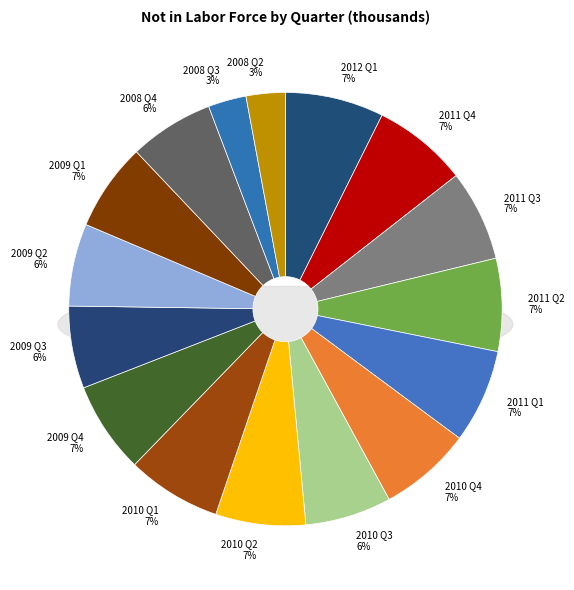

What is the largest slice in the pie chart?

2012 Q1